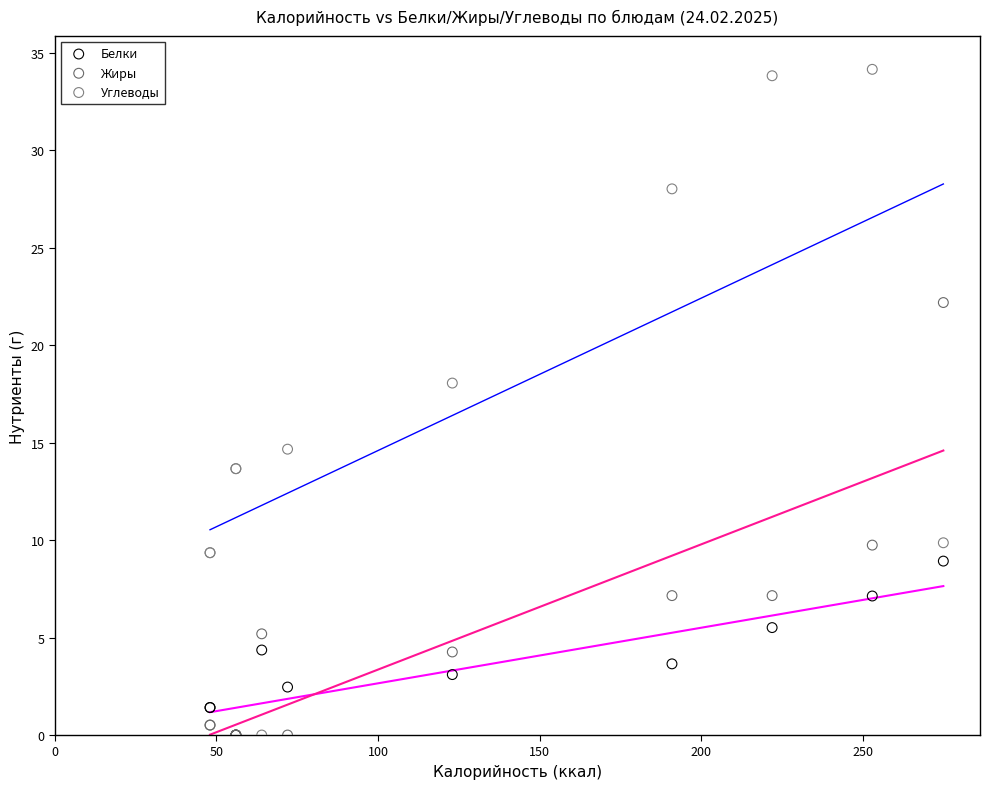

Across all series, what Y value is closest to 17?

18.1